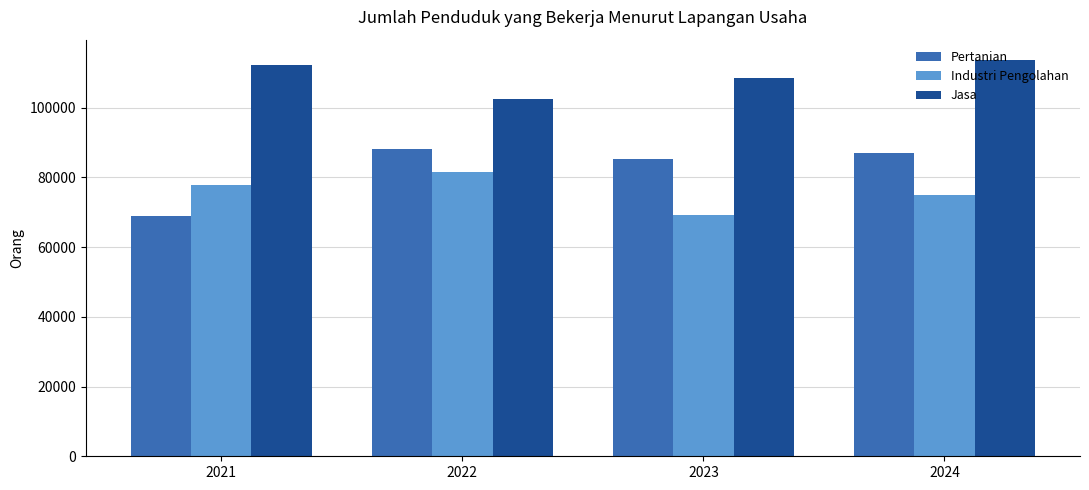

What is the difference between the highest and lowest values at 2023?

39172